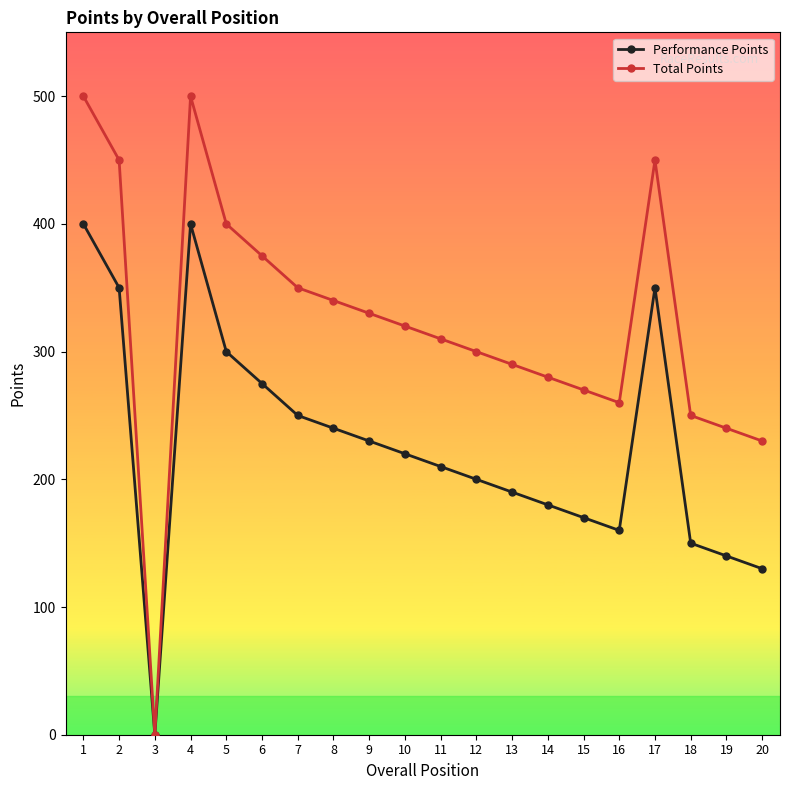

The value of Performance Points at 9 is 230. True or false?

True